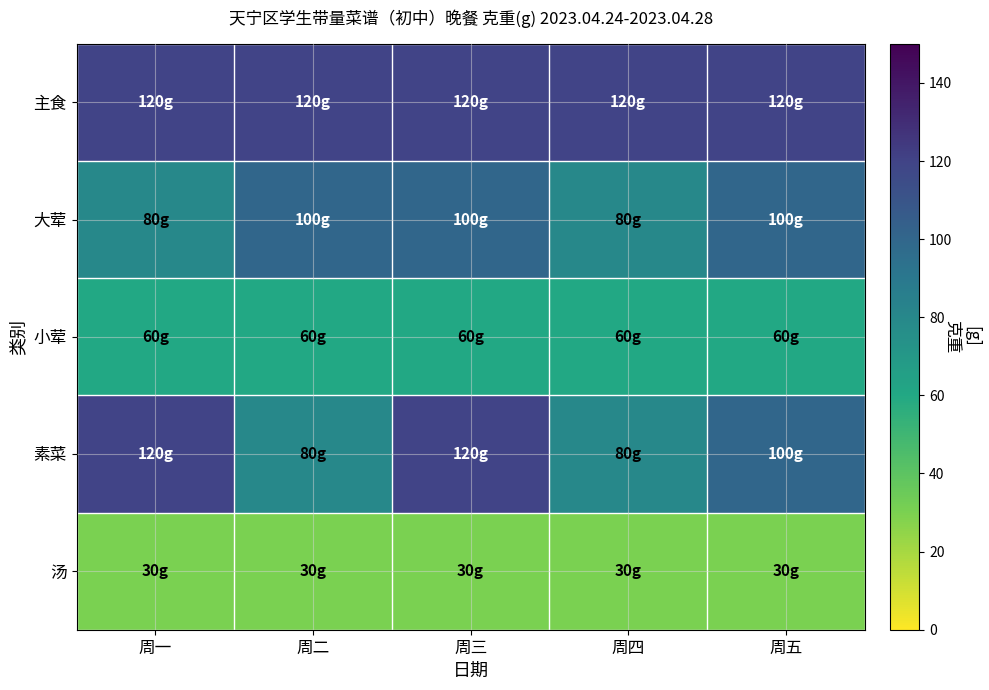

Which series has the largest range (max minus min)?

素菜